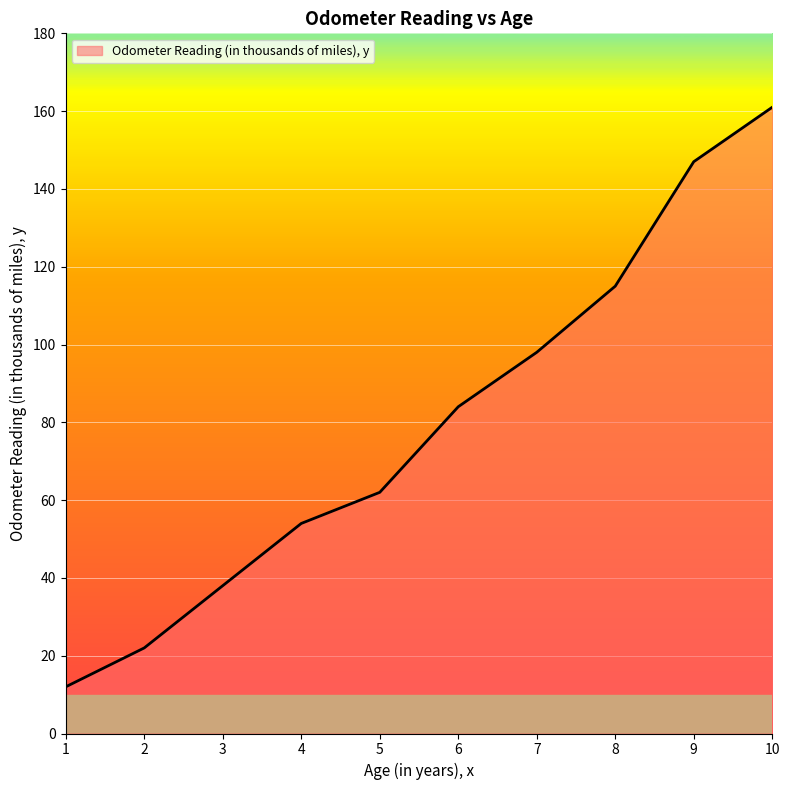

The value at 7 is 149. True or false?

False